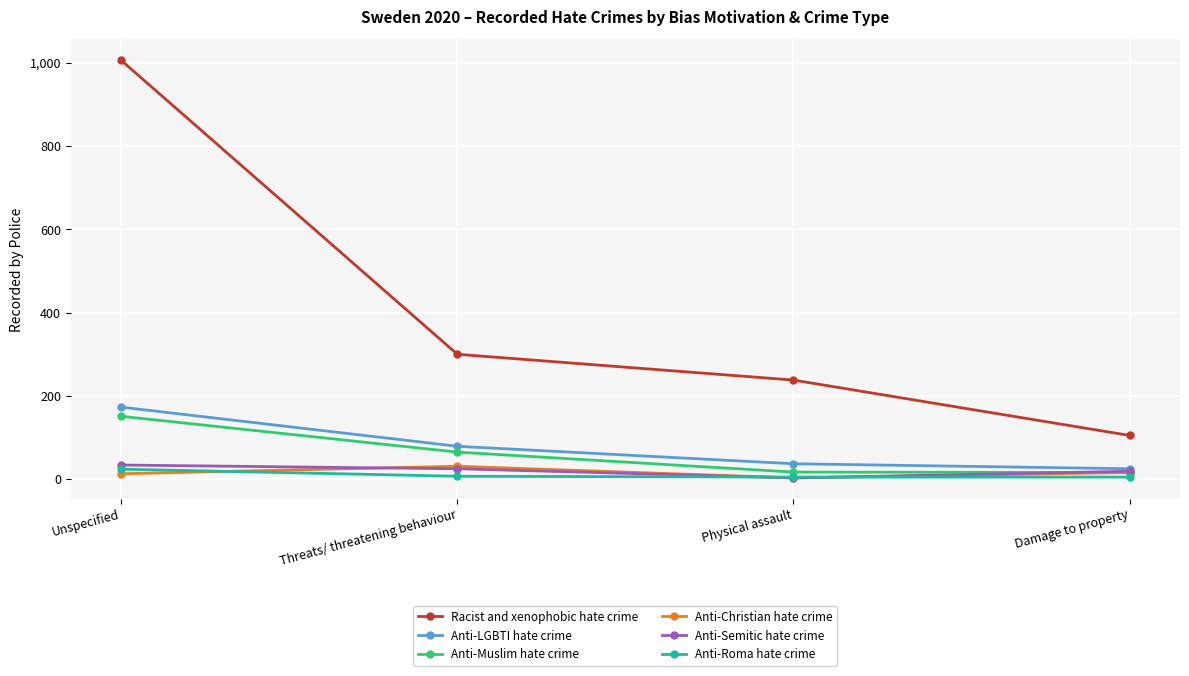

Where is Racist and xenophobic hate crime nearest to the value 555?

Threats/ threatening behaviour